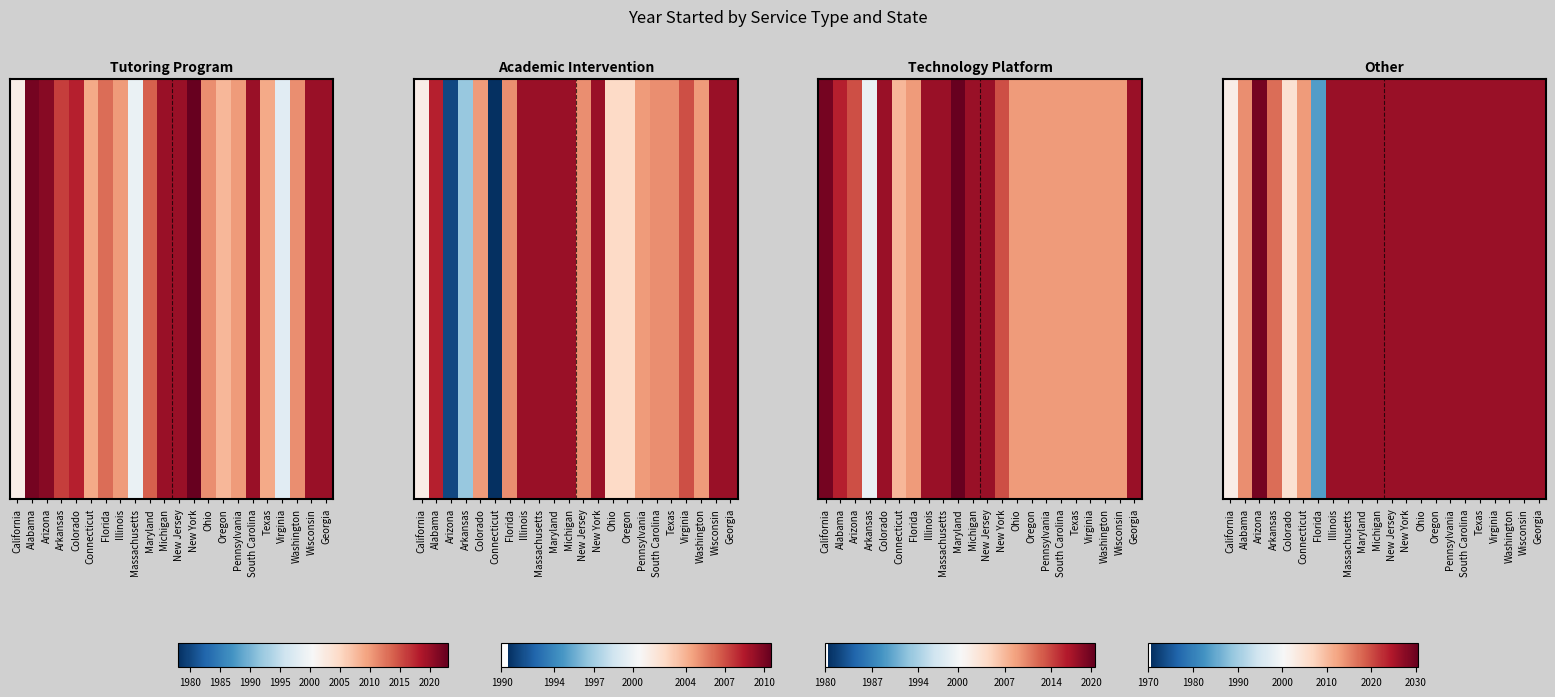

Which has a higher value, Georgia or Michigan?

Georgia